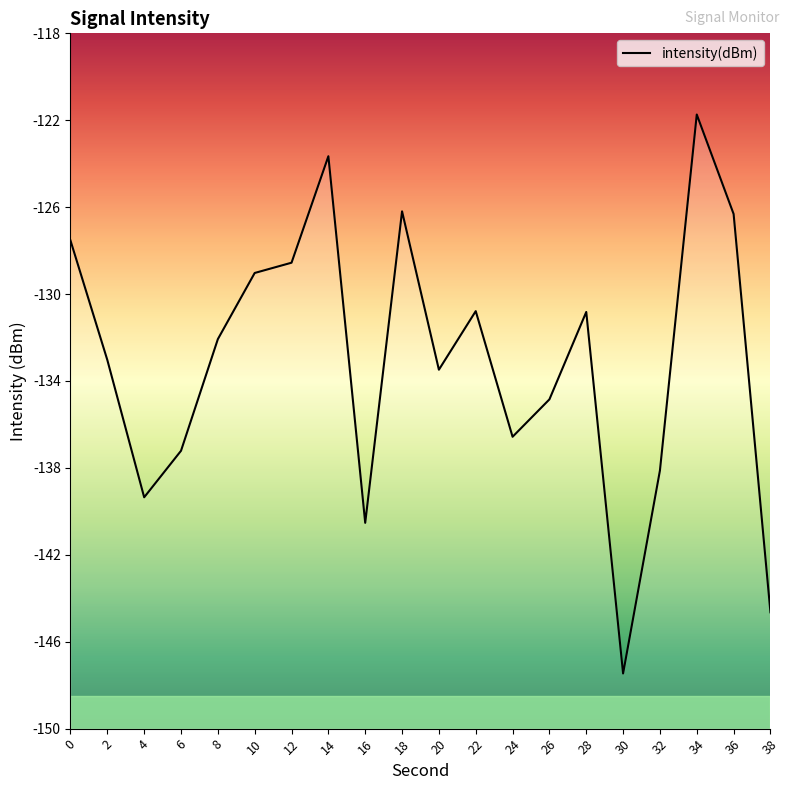

True or false: the data shows -45.5 at 20.

False